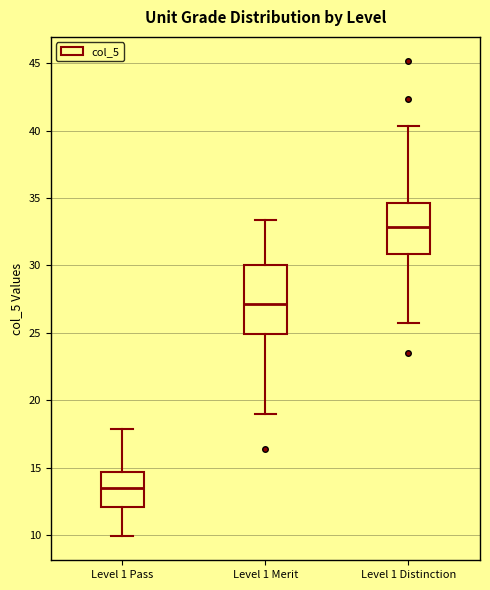

Which box's median line is the highest?

Level 1 Distinction